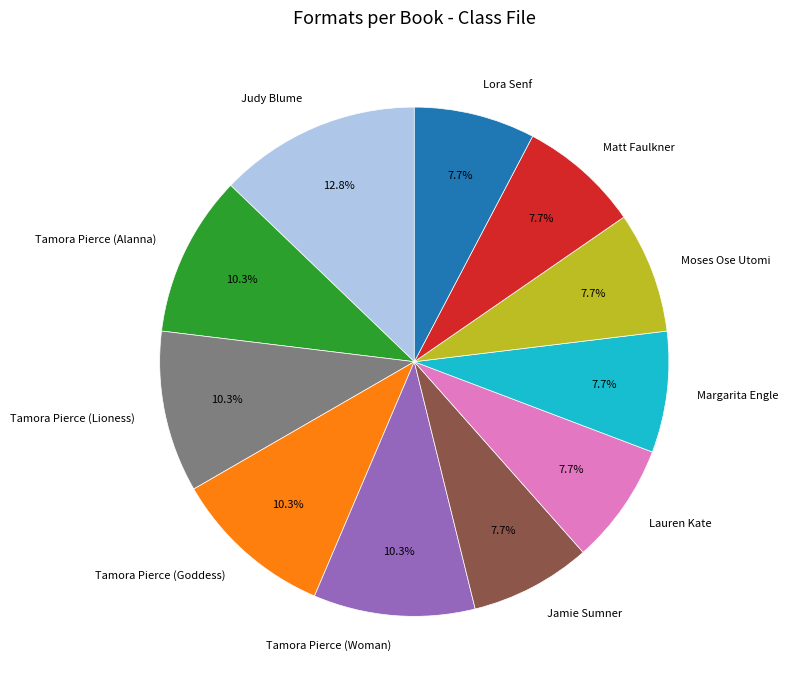

Count the number of slices in the pie.

11